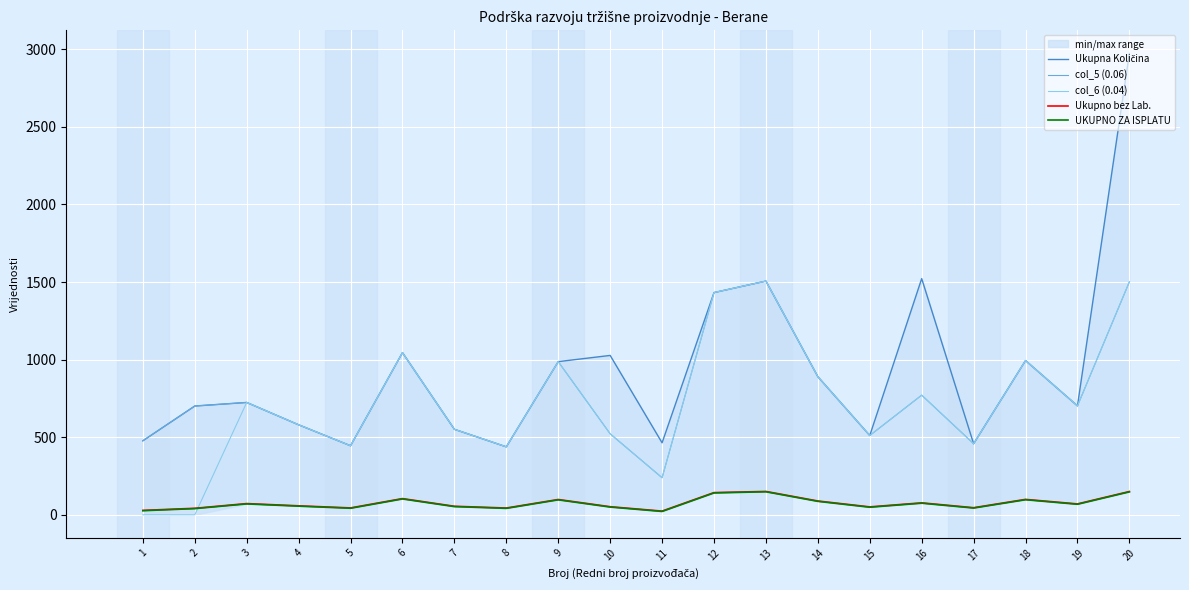

What is the maximum value for Ukupna Količina?

2973.0